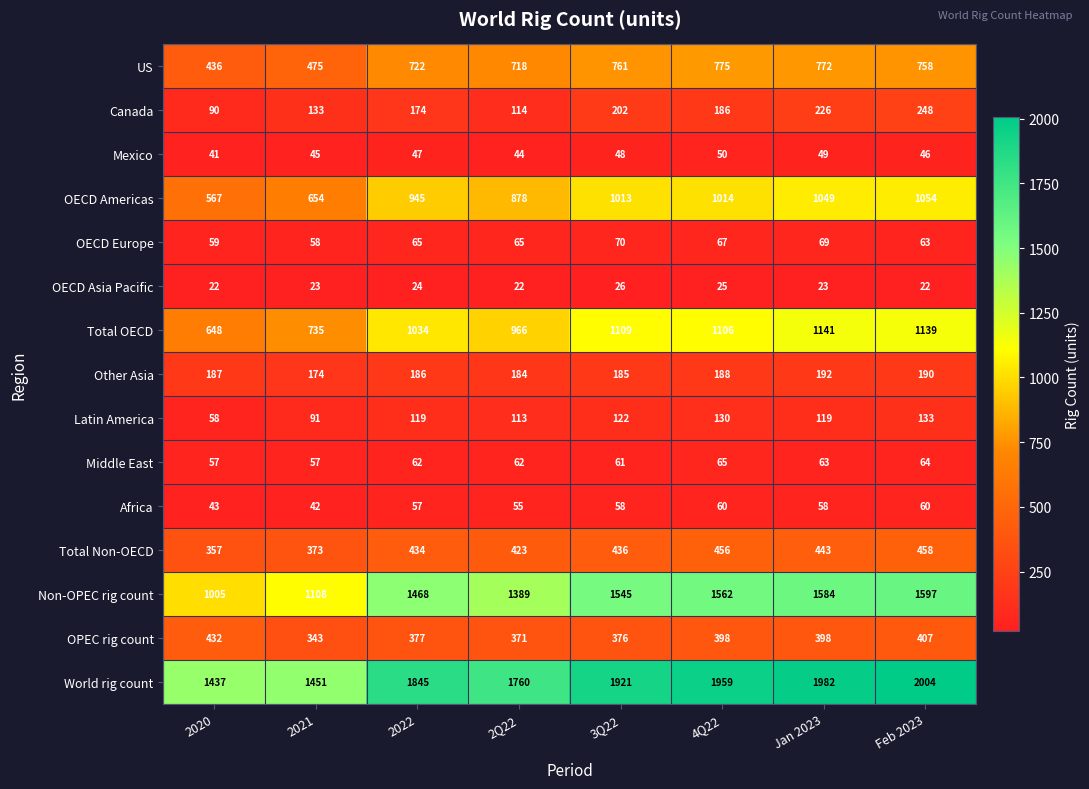

Which category has the lowest value in the Non-OPEC rig count series?

2020